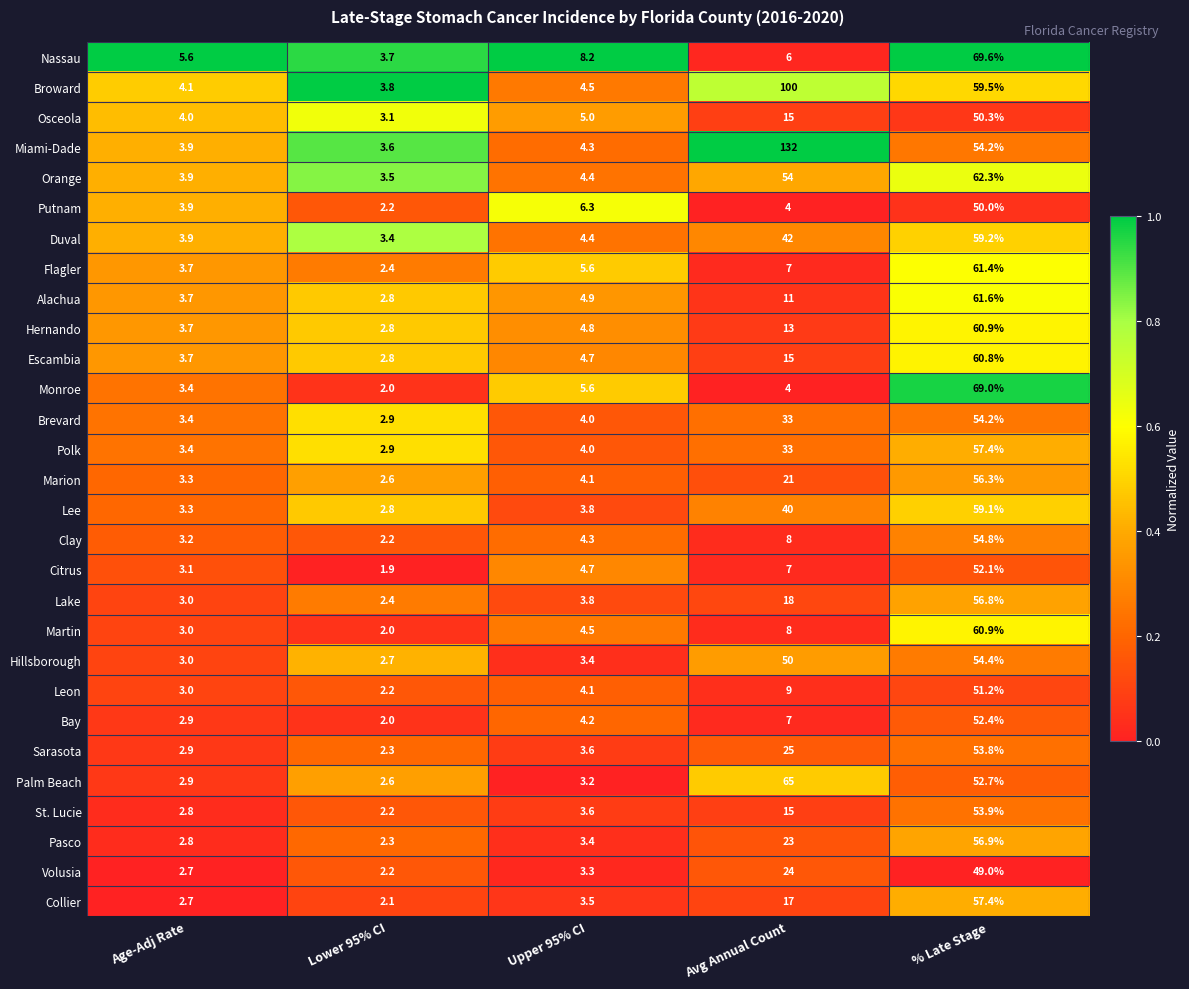

At which label does Bay reach its peak?

% Late Stage